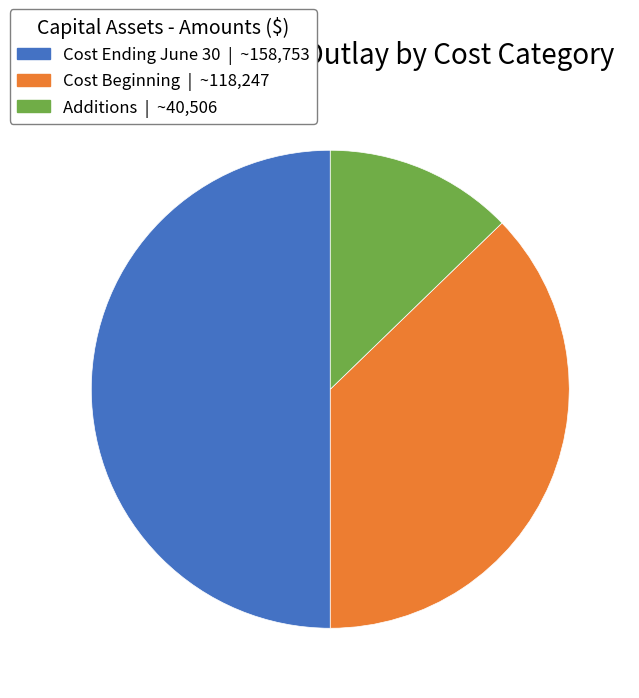

Combined, do Cost Ending June 30 and Cost Beginning account for over 50%?

Yes